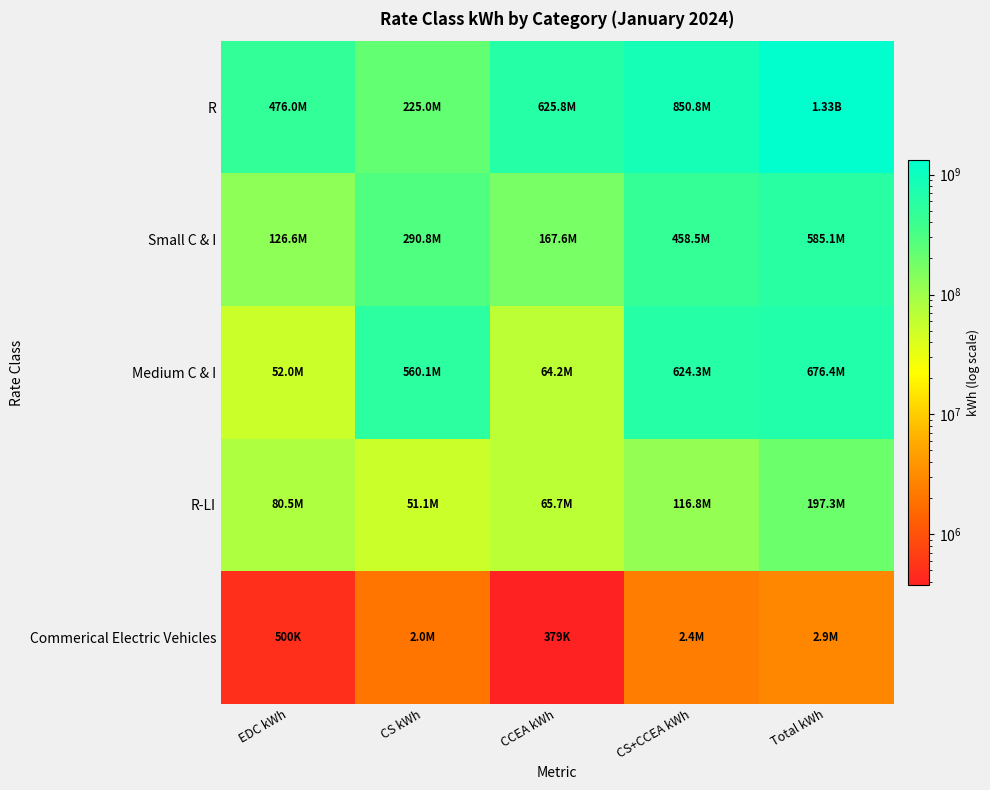

What is the spread (max minus min) of values at CCEA kWh?

625455905.0